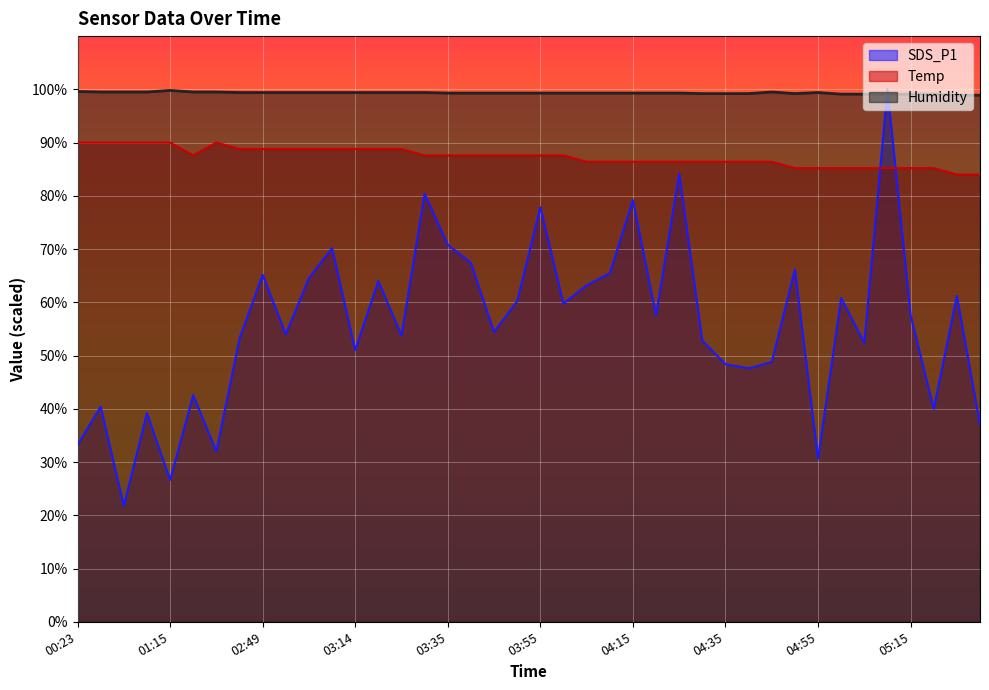

At which category does Humidity reach its first local peak?

01:15